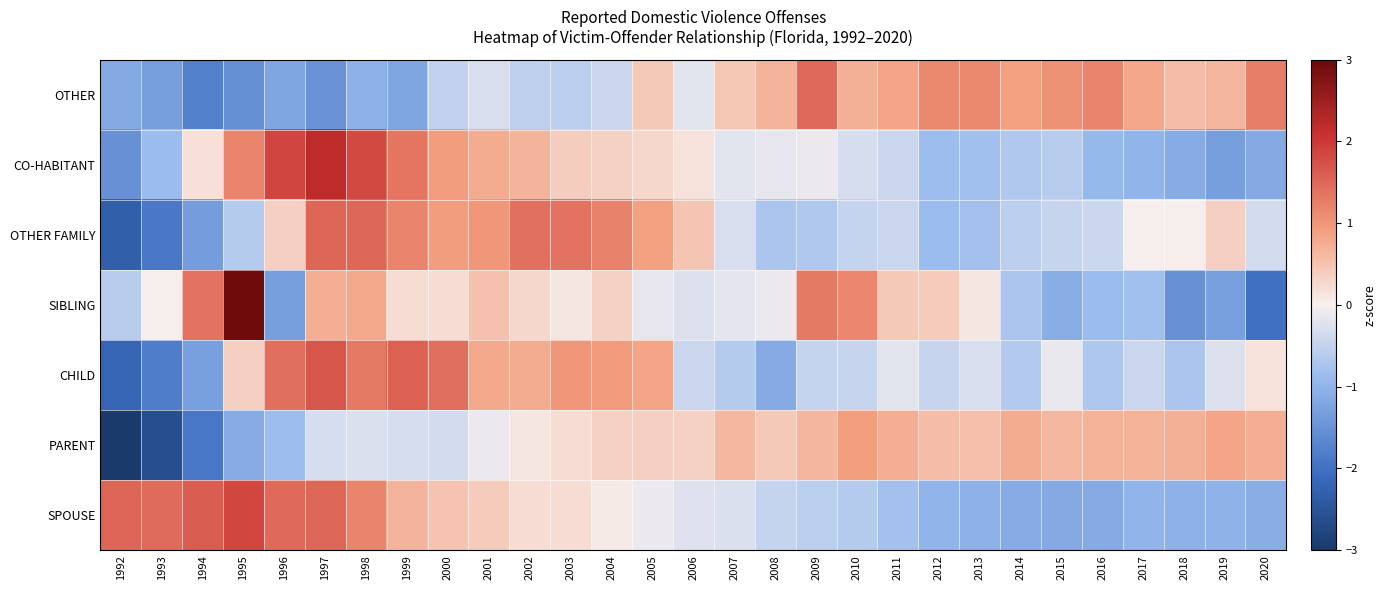

Reading left to right, extract all data points from this chart.

SPOUSE: 1992=1.5	1993=1.4	1994=1.6	1995=1.8	1996=1.5	1997=1.5	1998=1.2	1999=0.7	2000=0.5	2001=0.4	2002=0.2	2003=0.2	2004=0.1	2005=-0.1	2006=-0.2	2007=-0.3	2008=-0.5	2009=-0.6	2010=-0.6	2011=-0.8	2012=-1.0	2013=-1.1	2014=-1.1	2015=-1.2	2016=-1.1	2017=-1.0	2018=-1.0	2019=-1.0	2020=-1.1
PARENT: 1992=-3.0	1993=-2.6	1994=-1.9	1995=-1.1	1996=-0.9	1997=-0.3	1998=-0.3	1999=-0.3	2000=-0.3	2001=-0.1	2002=0.1	2003=0.2	2004=0.3	2005=0.4	2006=0.3	2007=0.6	2008=0.4	2009=0.7	2010=0.9	2011=0.7	2012=0.6	2013=0.5	2014=0.8	2015=0.6	2016=0.7	2017=0.7	2018=0.7	2019=0.8	2020=0.7
CHILD: 1992=-2.2	1993=-1.8	1994=-1.3	1995=0.4	1996=1.4	1997=1.7	1998=1.3	1999=1.6	2000=1.4	2001=0.8	2002=0.8	2003=1.0	2004=0.9	2005=0.8	2006=-0.4	2007=-0.6	2008=-1.1	2009=-0.5	2010=-0.5	2011=-0.2	2012=-0.4	2013=-0.3	2014=-0.6	2015=-0.1	2016=-0.7	2017=-0.4	2018=-0.7	2019=-0.2	2020=0.2
SIBLING: 1992=-0.6	1993=0.0	1994=1.4	1995=2.9	1996=-1.3	1997=0.7	1998=0.8	1999=0.2	2000=0.2	2001=0.5	2002=0.3	2003=0.1	2004=0.3	2005=-0.2	2006=-0.2	2007=-0.2	2008=-0.1	2009=1.3	2010=1.2	2011=0.4	2012=0.4	2013=0.1	2014=-0.7	2015=-1.1	2016=-0.9	2017=-0.8	2018=-1.5	2019=-1.3	2020=-2.0
OTHER FAMILY: 1992=-2.3	1993=-1.9	1994=-1.4	1995=-0.6	1996=0.4	1997=1.5	1998=1.5	1999=1.2	2000=0.9	2001=1.0	2002=1.4	2003=1.4	2004=1.2	2005=0.9	2006=0.5	2007=-0.3	2008=-0.7	2009=-0.7	2010=-0.5	2011=-0.4	2012=-0.9	2013=-0.8	2014=-0.5	2015=-0.5	2016=-0.4	2017=0.0	2018=0.0	2019=0.4	2020=-0.3
CO-HABITANT: 1992=-1.5	1993=-0.9	1994=0.2	1995=1.2	1996=1.9	1997=2.2	1998=1.8	1999=1.4	2000=0.9	2001=0.8	2002=0.7	2003=0.4	2004=0.3	2005=0.3	2006=0.1	2007=-0.2	2008=-0.2	2009=-0.1	2010=-0.3	2011=-0.4	2012=-0.9	2013=-0.8	2014=-0.7	2015=-0.6	2016=-0.9	2017=-1.0	2018=-1.1	2019=-1.3	2020=-1.2
OTHER: 1992=-1.2	1993=-1.3	1994=-1.8	1995=-1.5	1996=-1.2	1997=-1.5	1998=-1.0	1999=-1.2	2000=-0.5	2001=-0.3	2002=-0.5	2003=-0.6	2004=-0.4	2005=0.4	2006=-0.2	2007=0.5	2008=0.7	2009=1.5	2010=0.7	2011=0.8	2012=1.1	2013=1.1	2014=0.9	2015=1.0	2016=1.2	2017=0.8	2018=0.6	2019=0.6	2020=1.3